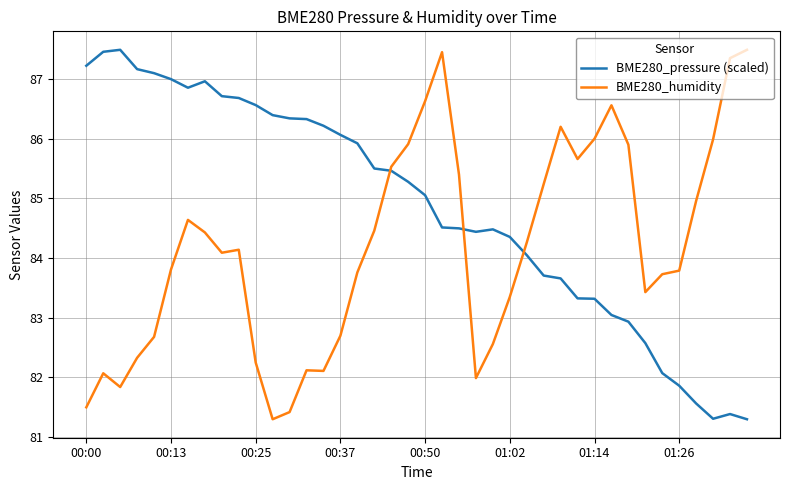

How many times do BME280_humidity and BME280_pressure (scaled) cross each other?

3